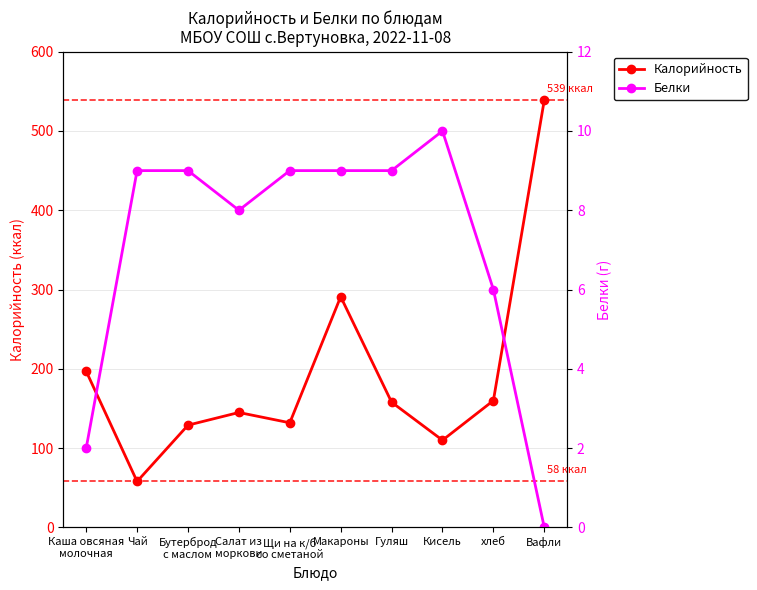

What is the difference between the second highest and minimum values in the Калорийность series?

233